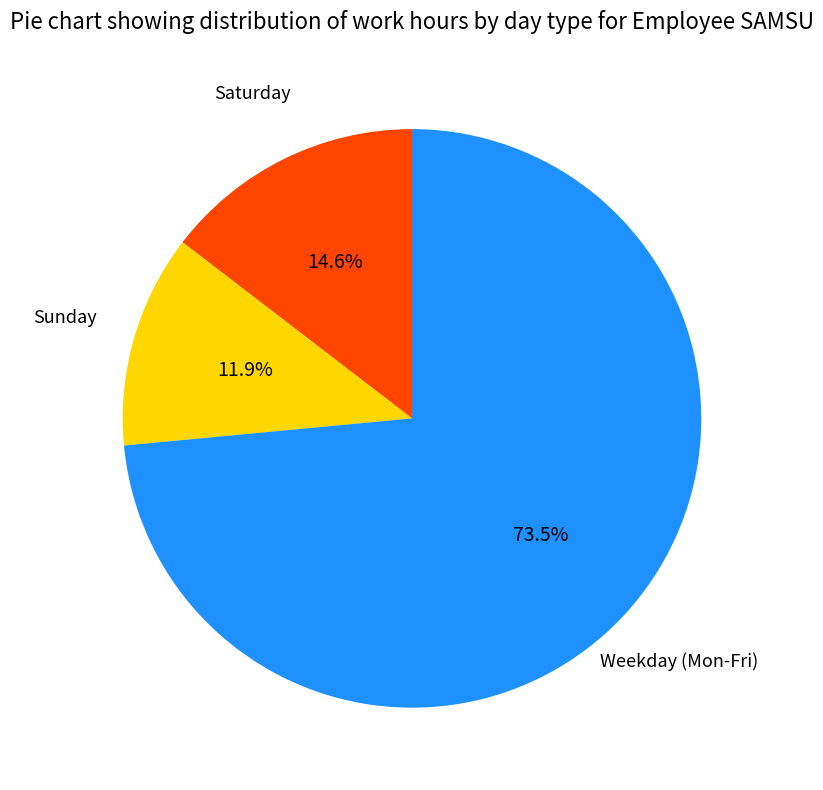

Is there any slice that represents more than half of the pie?

Yes